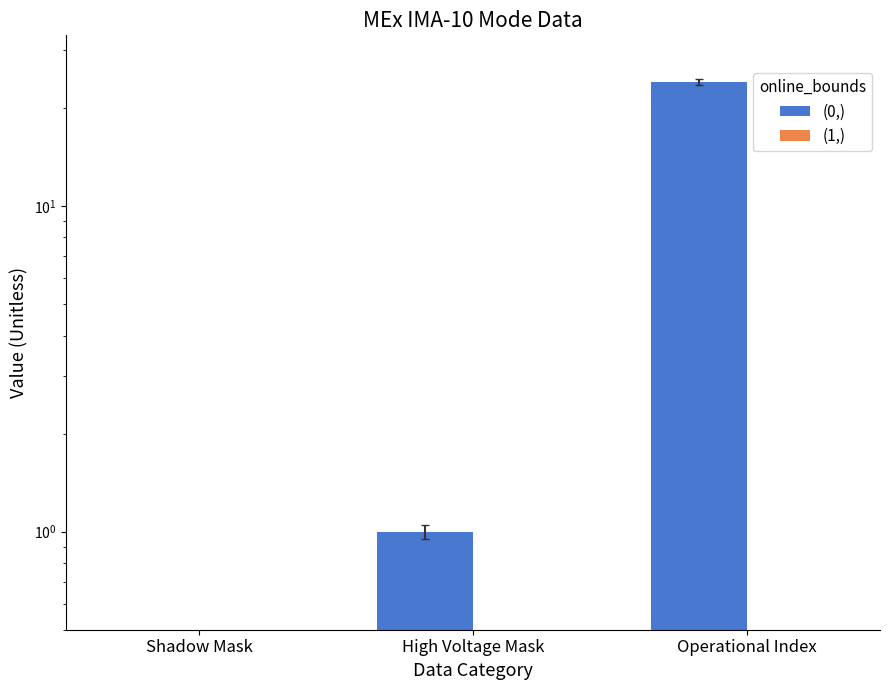

What are all the series names shown in the legend?

(0,), (1,)